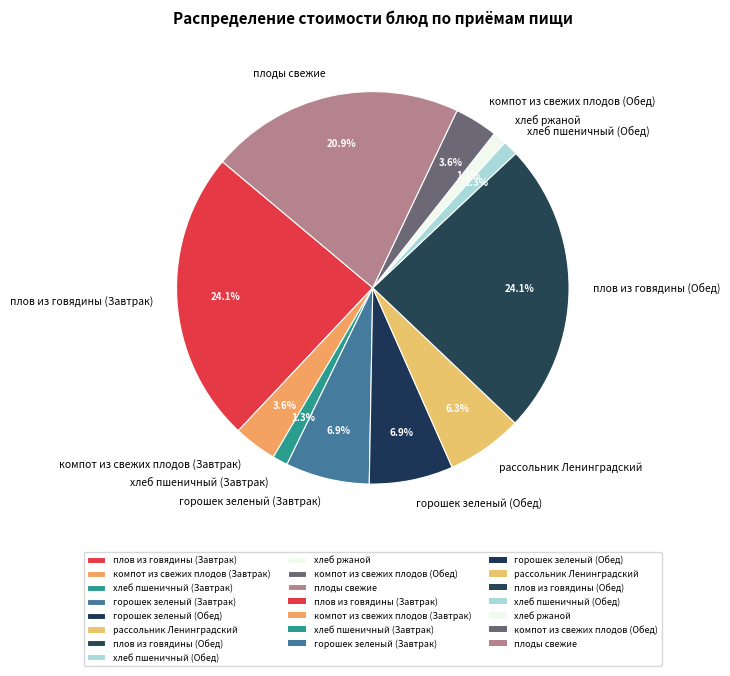

Count the number of slices in the pie.

11